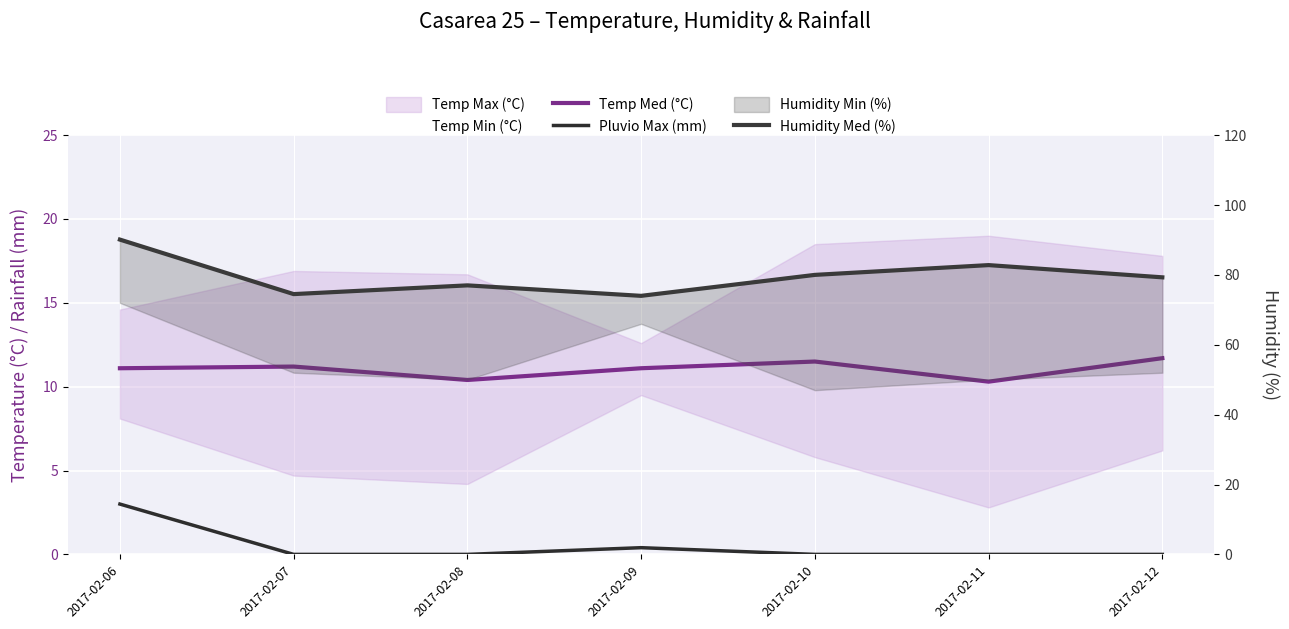

How many interior local peaks does the Pluvio Max (mm) series have?

1